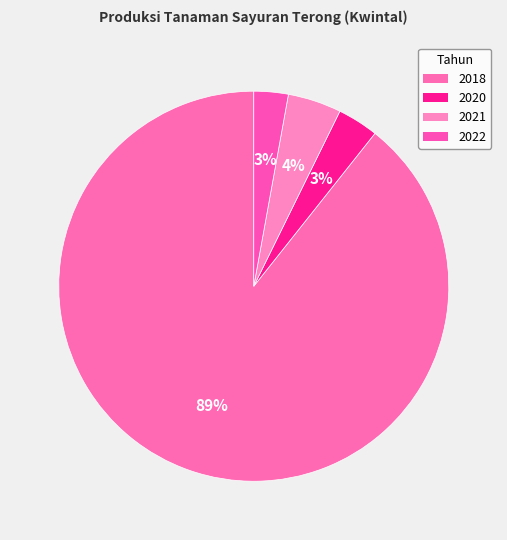

To the nearest percent, what percentage of the pie is 2020?

3%